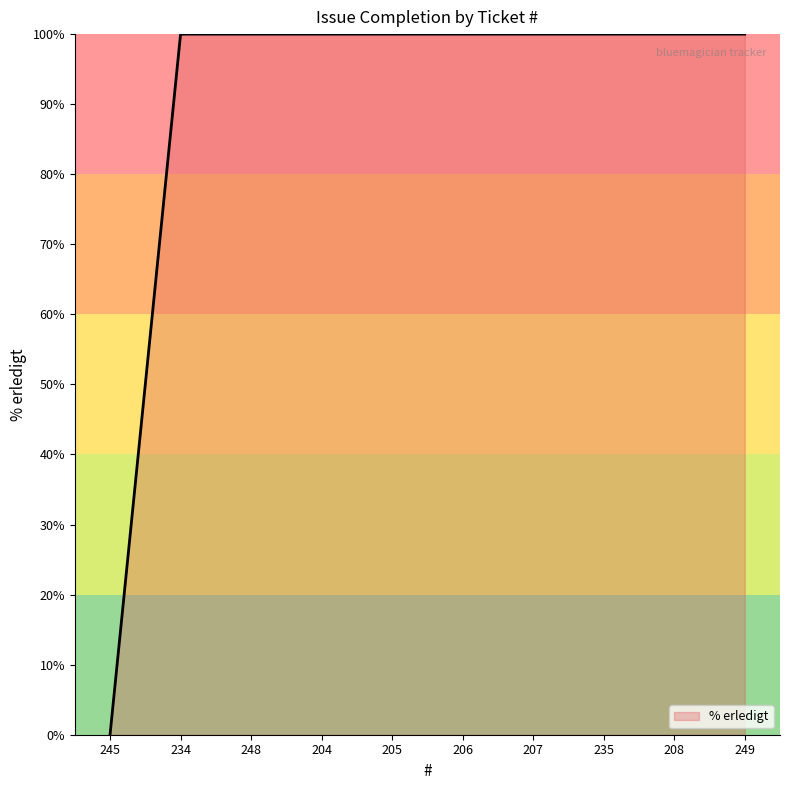

What position from the left is 234?

2